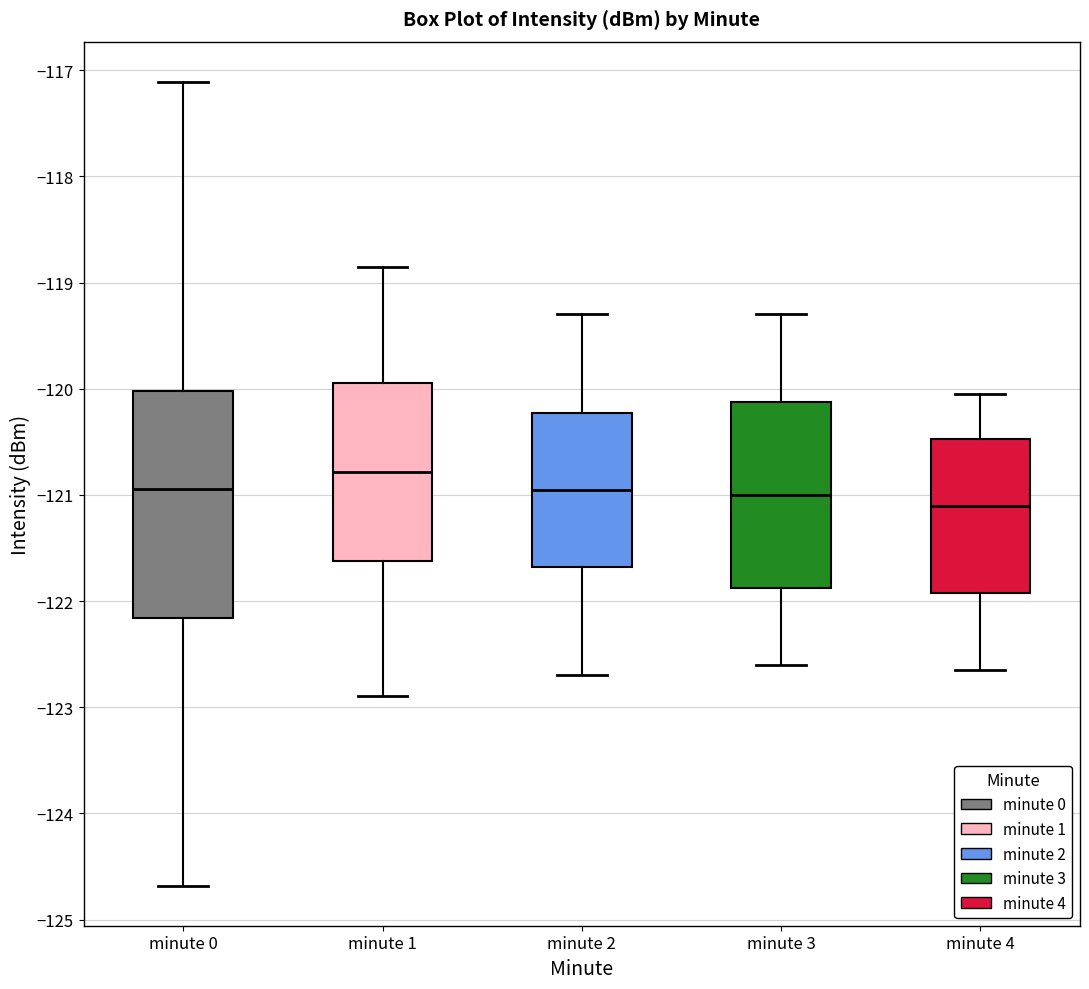

Where does the lower whisker of the box for minute 4 end on the y-axis? The values are not printed on the chart, so give them approximately, as read against the axis.

-122.6